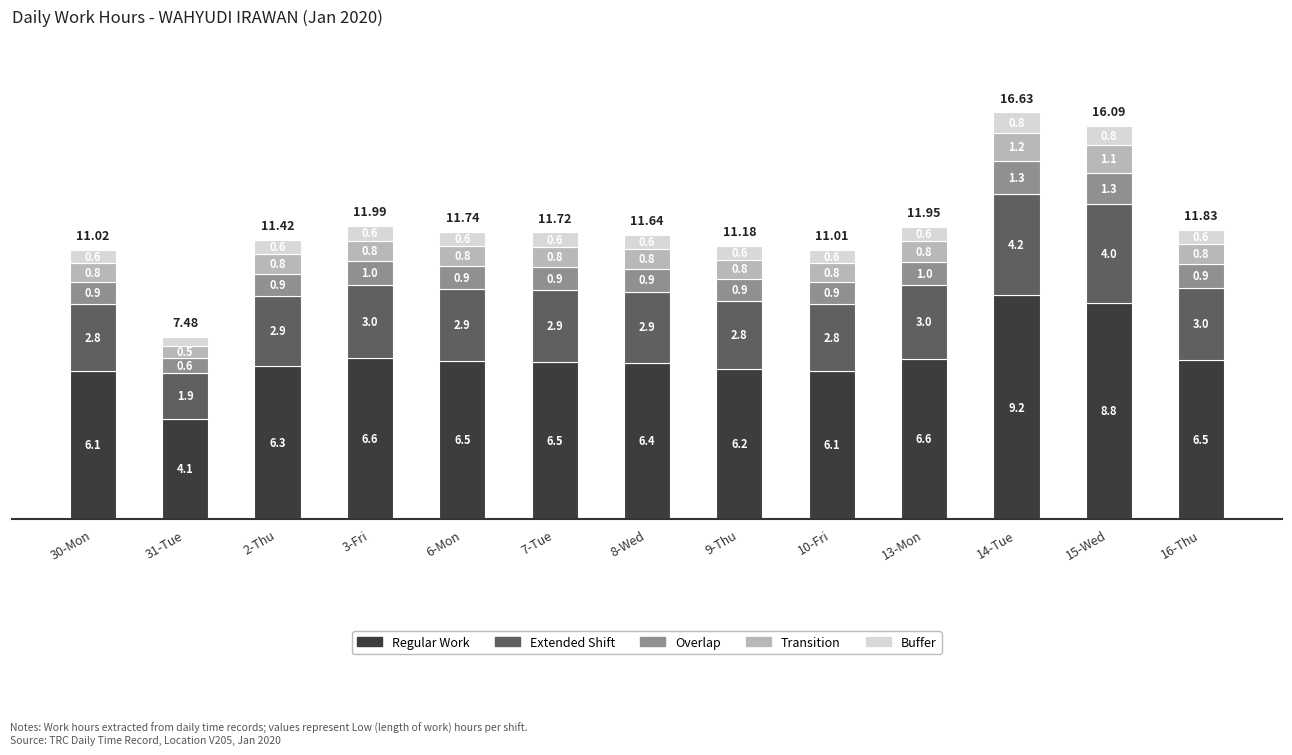

What is the sum of the Regular Work values at 30-Mon and 8-Wed?

12.5